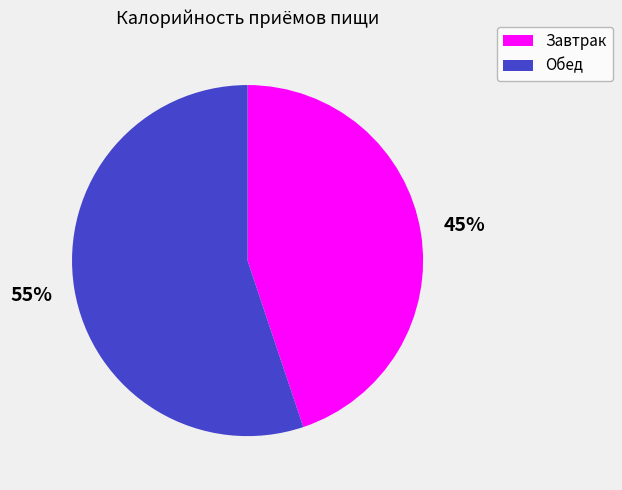

What is the smallest slice in the pie chart?

Завтрак